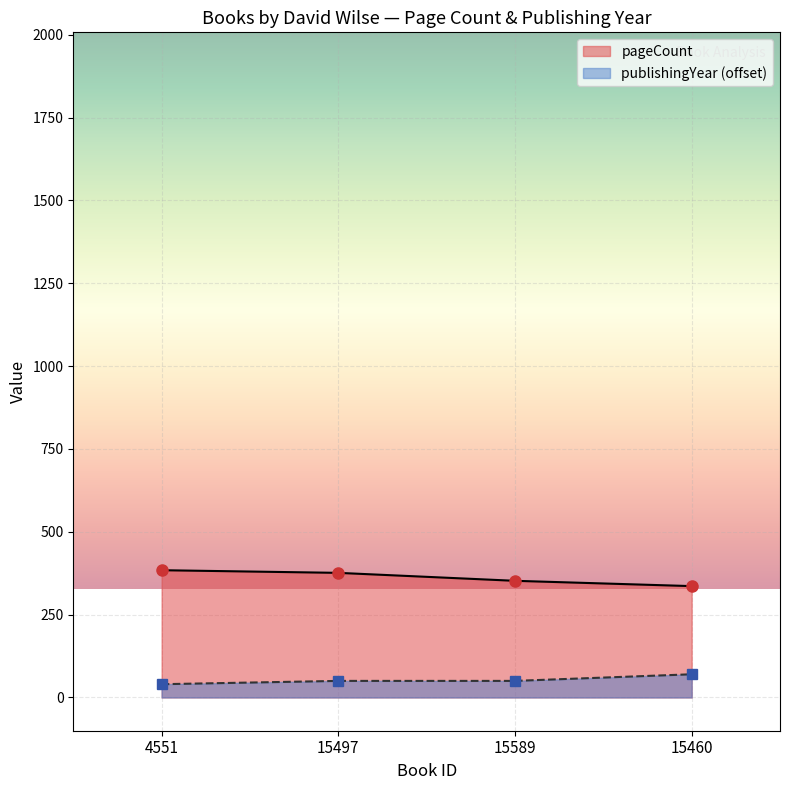

Reading right to left, transcribe all the data shown in this chart.

pageCount: 336	352	376	384
publishingYear: 70	50	50	40